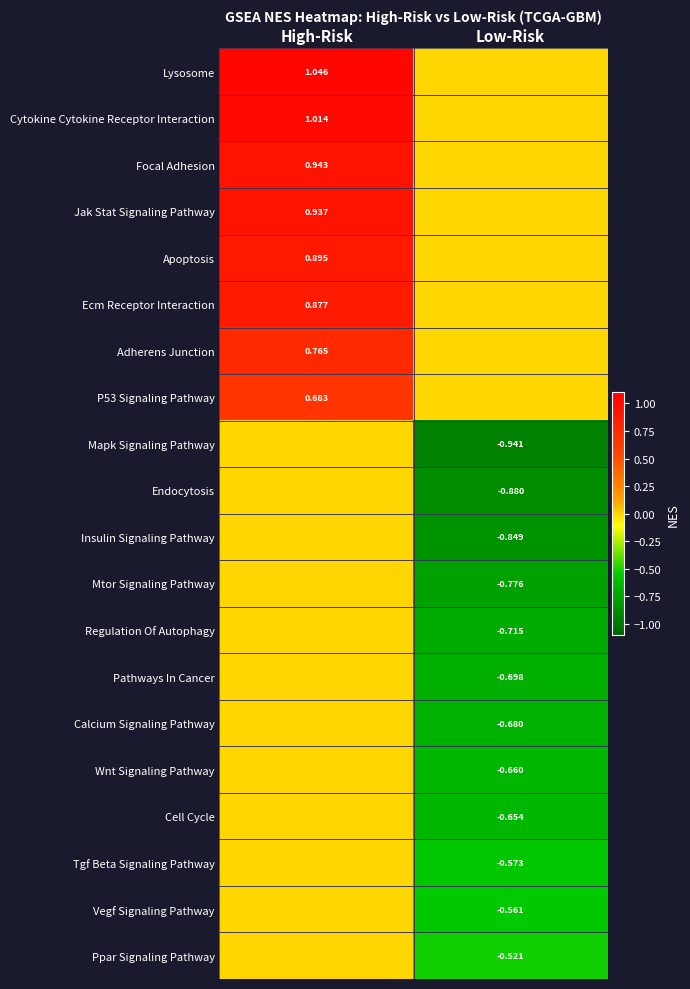

Which label corresponds to the smallest value in the chart?

Low-Risk